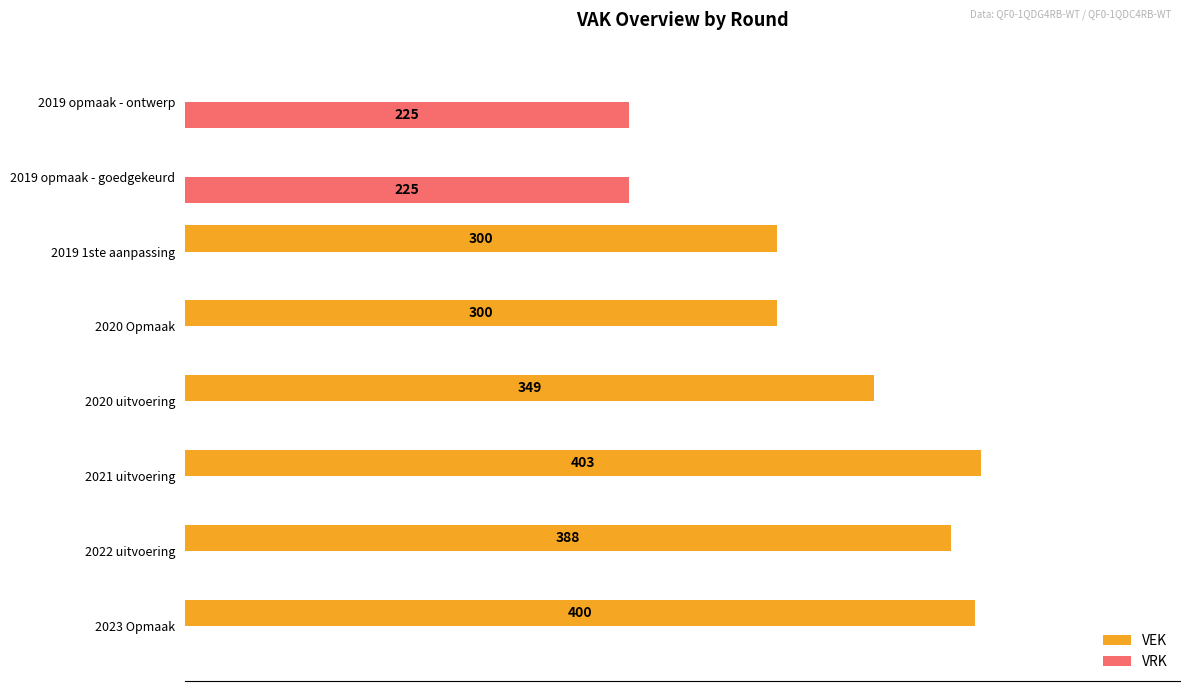

At which category does the chart reach its peak across all series?

2021 uitvoering